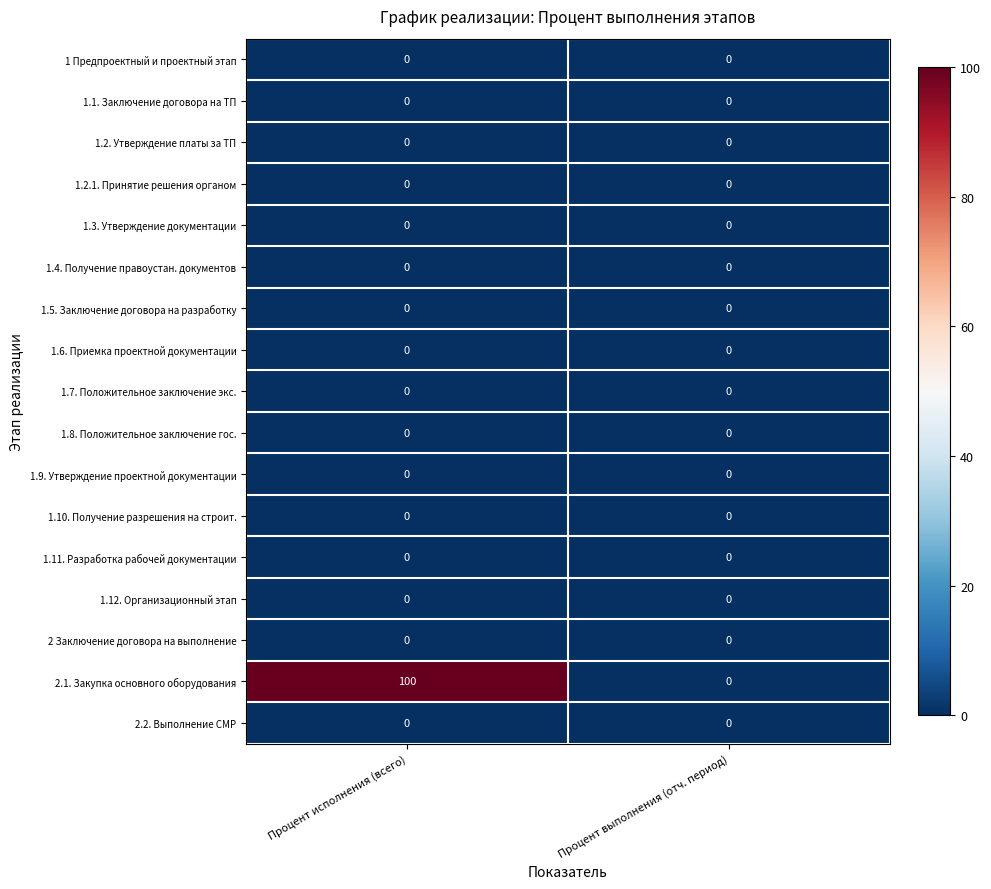

Between Процент исполнения (всего) and Процент выполнения (отч. период), which series saw the biggest shift?

2.1. Закупка основного оборудования